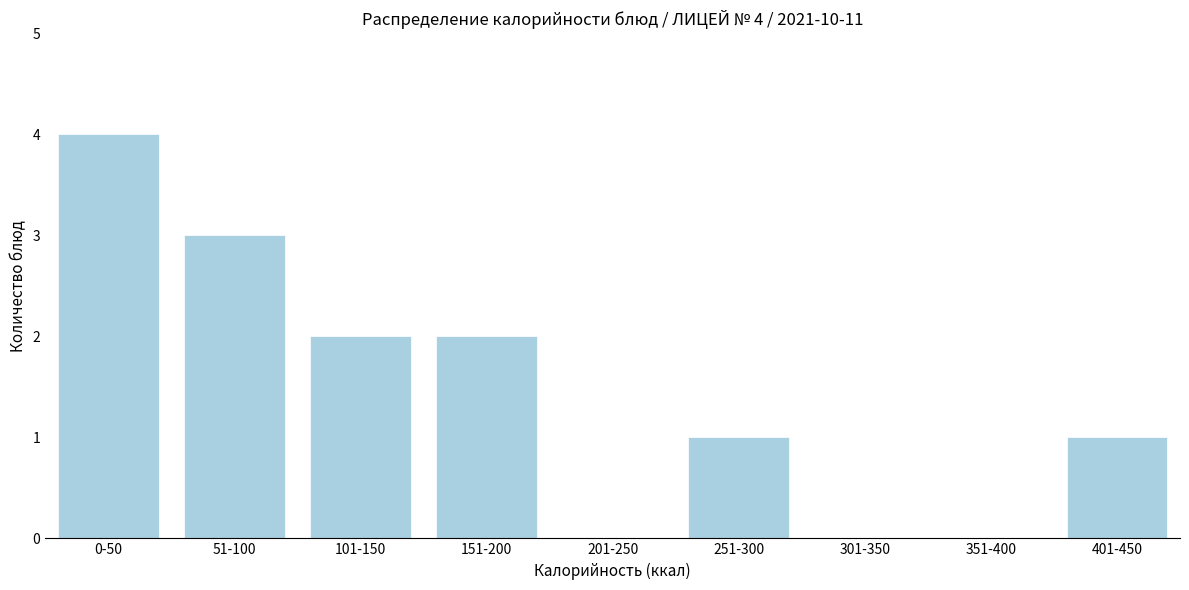

Reading right to left, list all the values displayed in this chart.

401-450=1	351-400=0	301-350=0	251-300=1	201-250=0	151-200=2	101-150=2	51-100=3	0-50=4